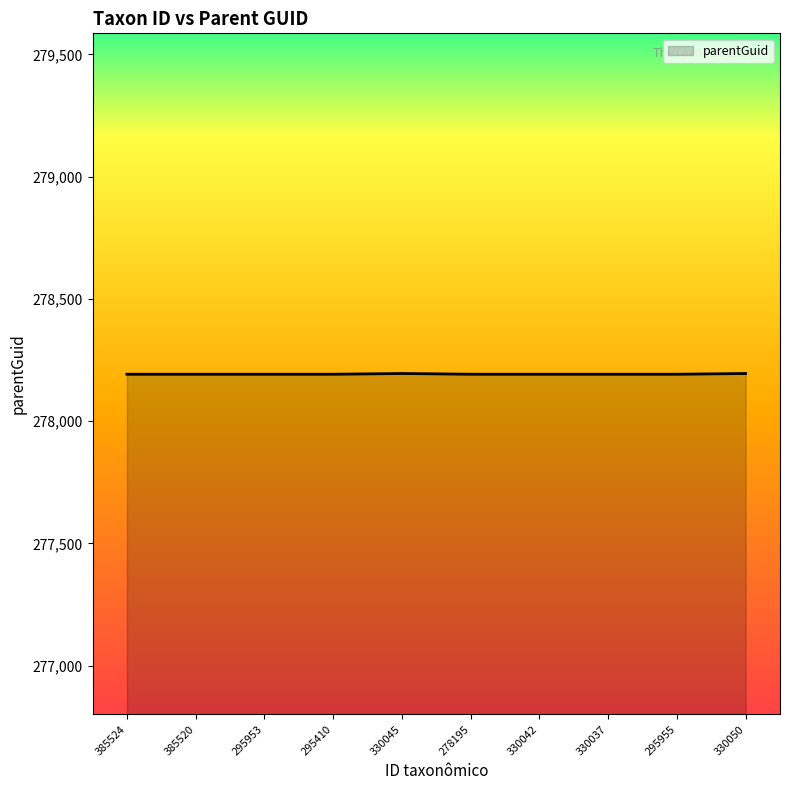

The value at 330050 is 394972. True or false?

False